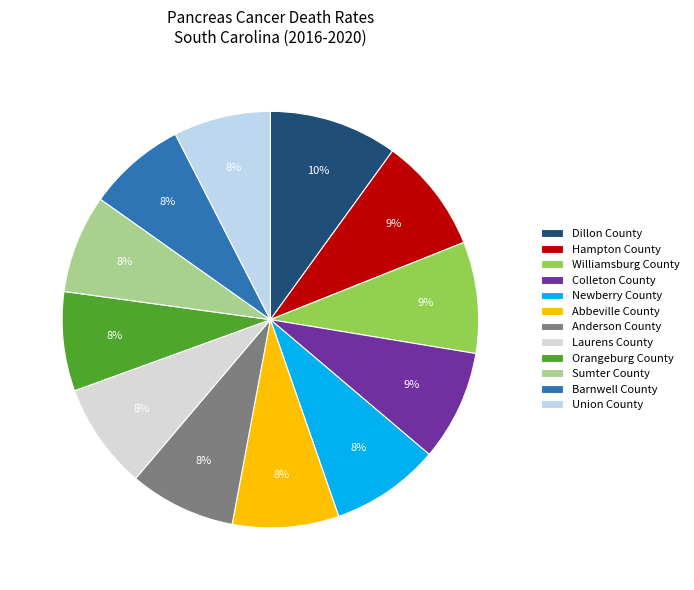

What is the ratio of the value at Colleton County to the value at Barnwell County?

1.1